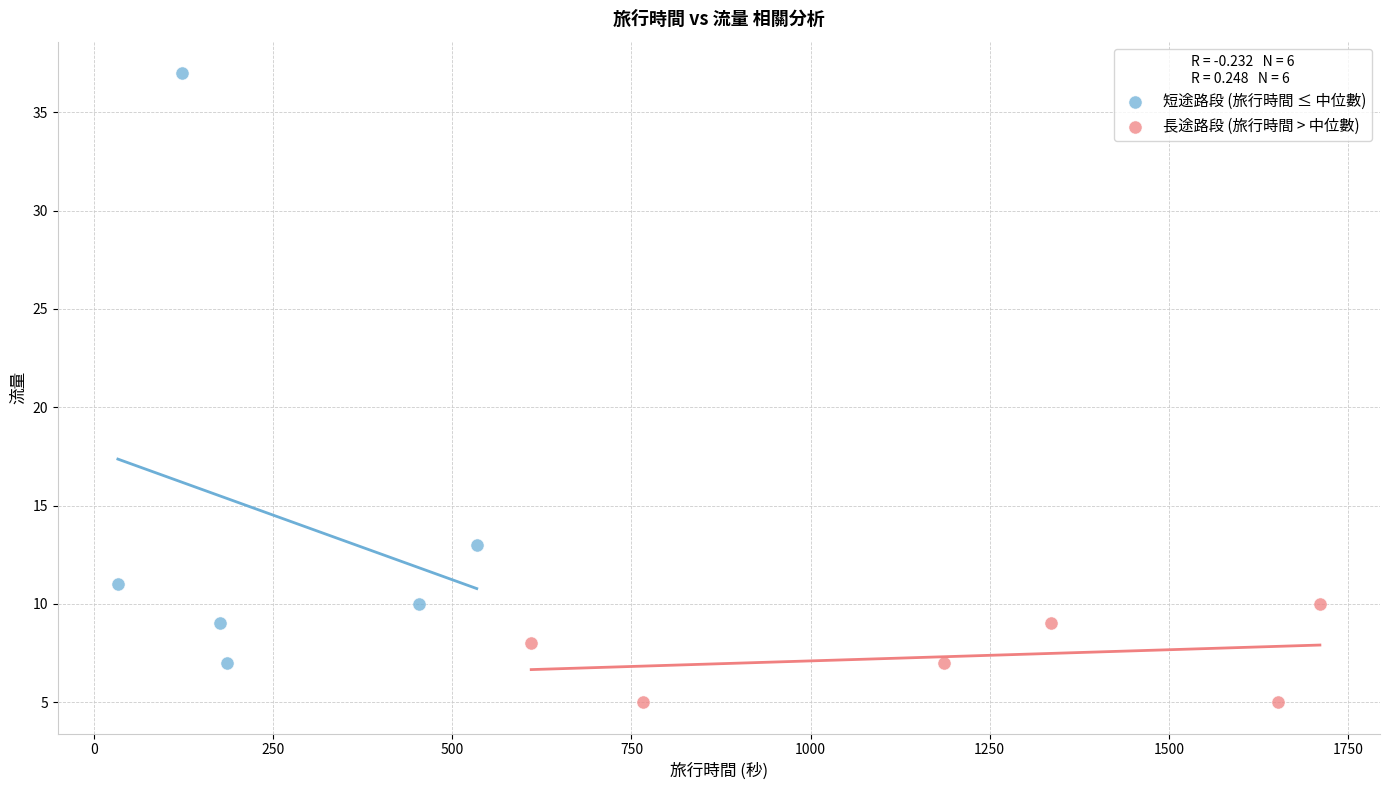

Which series contains the lowest Y value?

長途路段 (旅行時間 > 中位數)